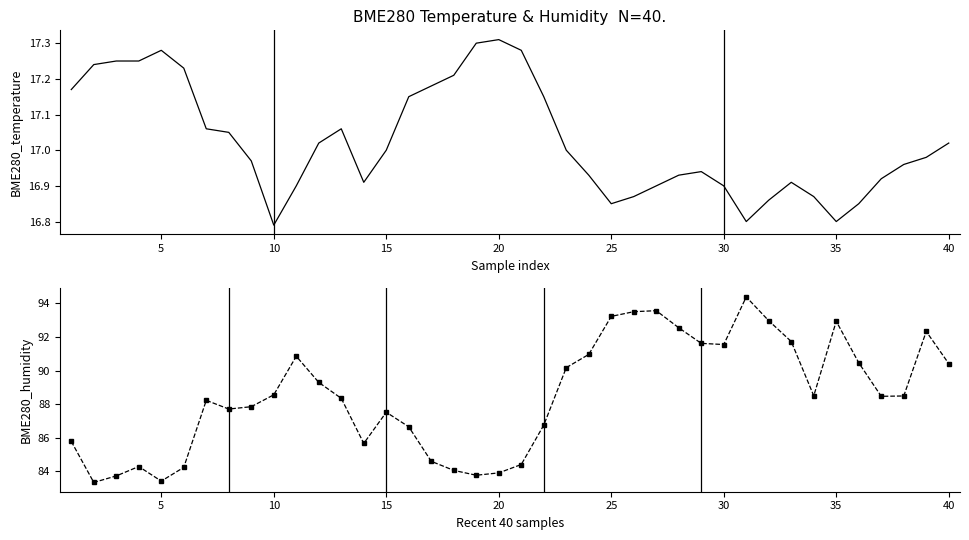

What is the spread (max minus min) of values at 35?

70.7